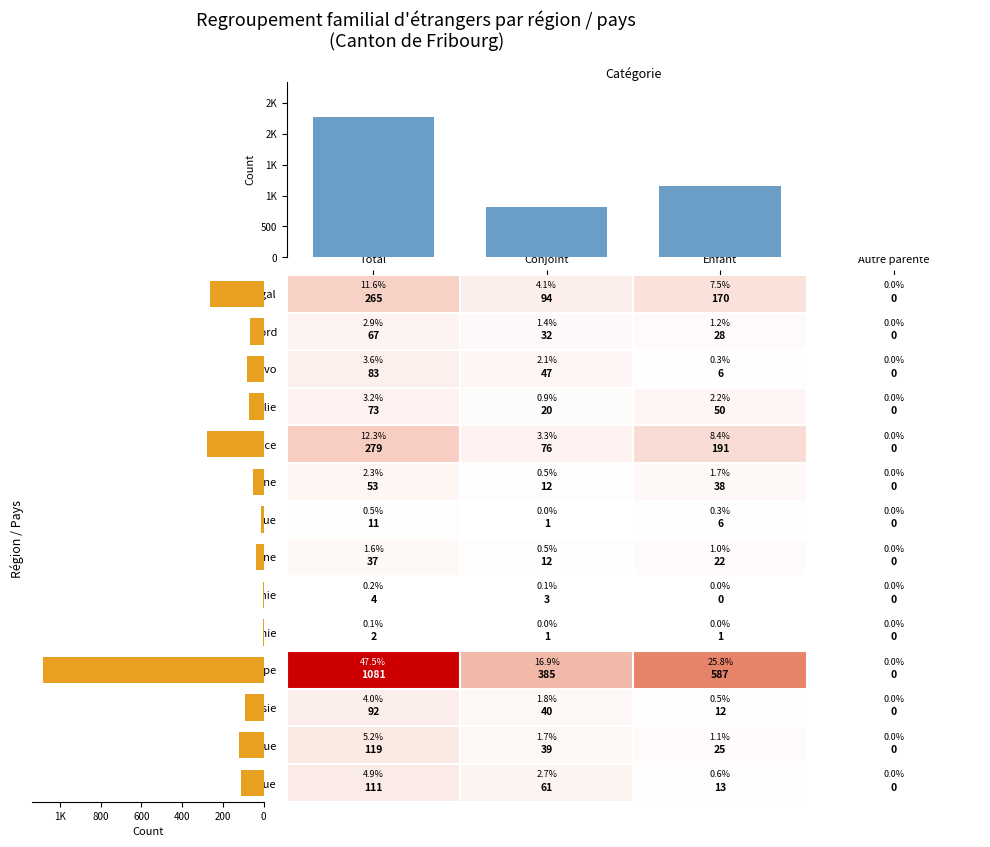

At how many categories does at least one series exceed 955?

1